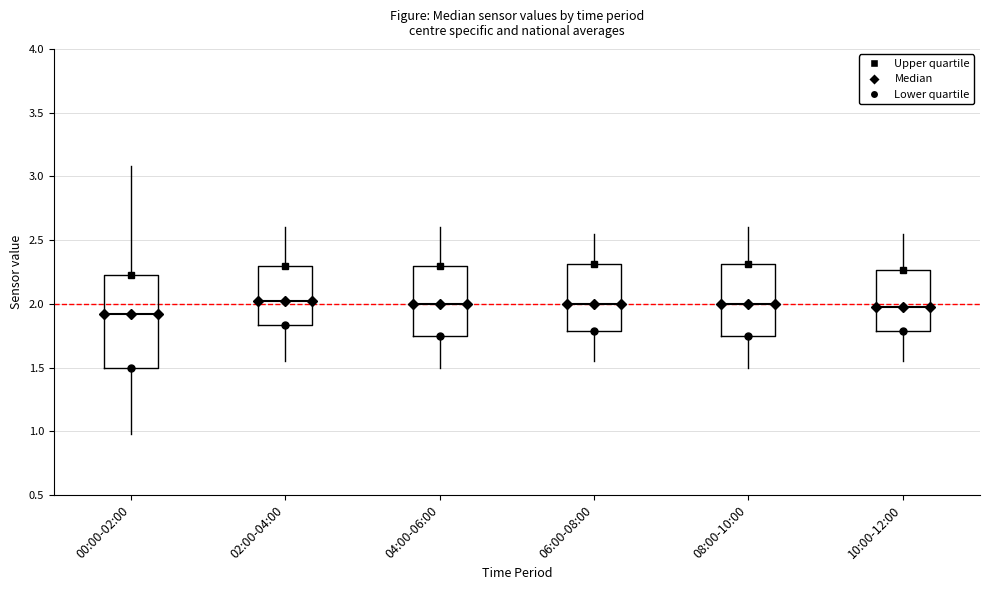

Where does the upper whisker of the box for 10:00-12:00 end on the y-axis? The values are not printed on the chart, so give them approximately, as read against the axis.

2.55